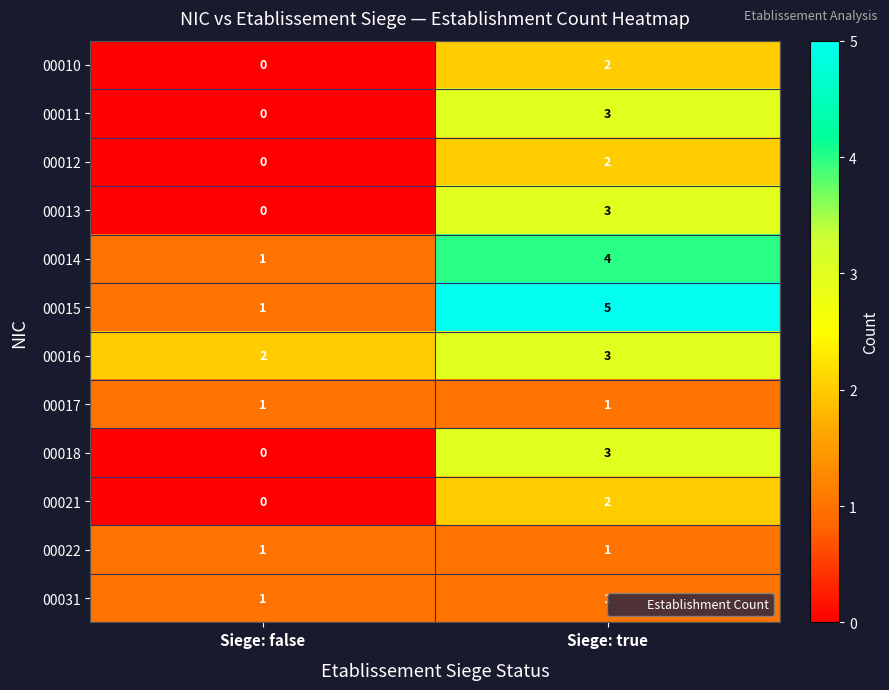

What is the difference between the highest and lowest values at Siege: false?

2